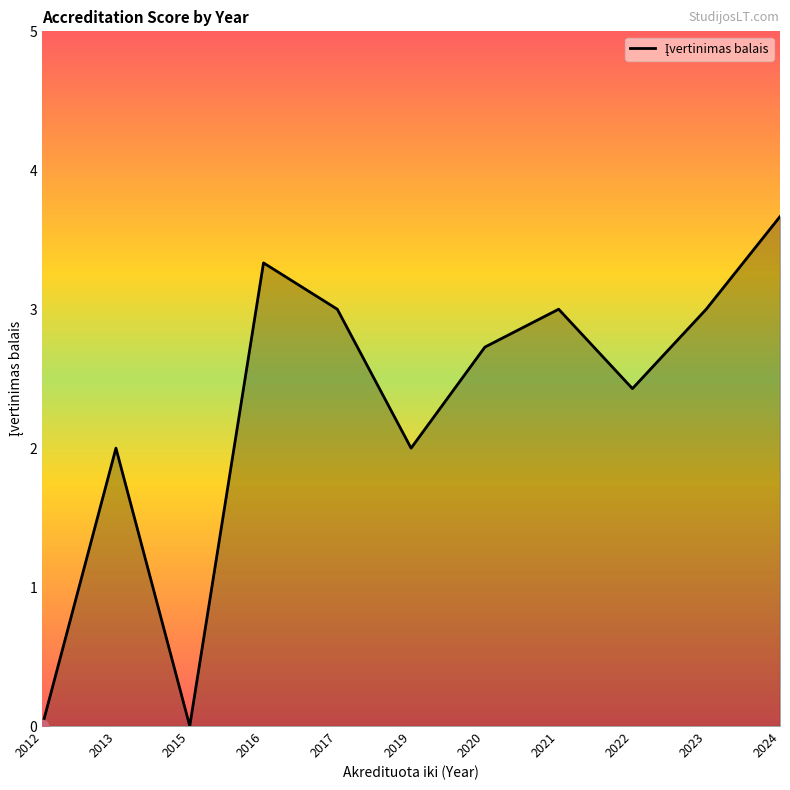

What is the change in value from 2012 to 2020?

+2.7